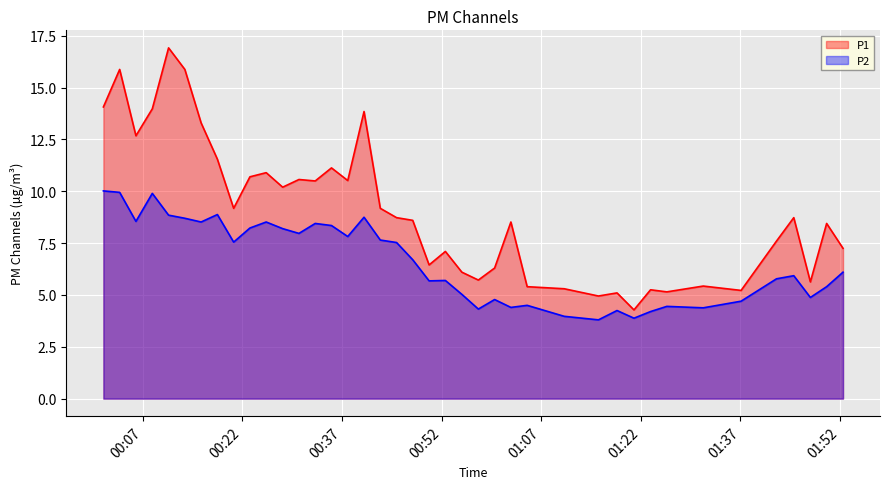

Reading right to left, what are all the values shown in this chart?

P1: 7.2	8.4	5.6	8.7	7.6	5.2	5.4	5.2	5.2	4.3	5.1	5.0	5.3	5.4	8.5	6.3	5.7	6.1	7.1	6.5	8.6	8.7	9.2	13.8	10.5	11.1	10.5	10.6	10.2	10.9	10.7	9.2	11.6	13.3	15.9	16.9	14.0	12.7	15.9	14.1
P2: 6.1	5.4	4.9	5.9	5.8	4.7	4.4	4.5	4.2	3.9	4.2	3.8	4.0	4.5	4.4	4.8	4.3	5.0	5.7	5.7	6.7	7.5	7.7	8.8	7.8	8.3	8.4	8.0	8.2	8.5	8.2	7.5	8.9	8.5	8.7	8.8	9.9	8.6	9.9	10.0